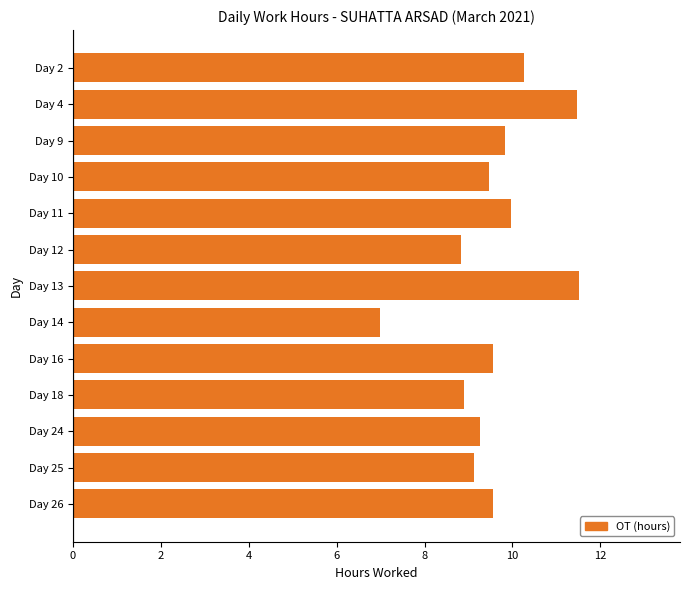

What is the difference between the maximum and minimum values?

4.5